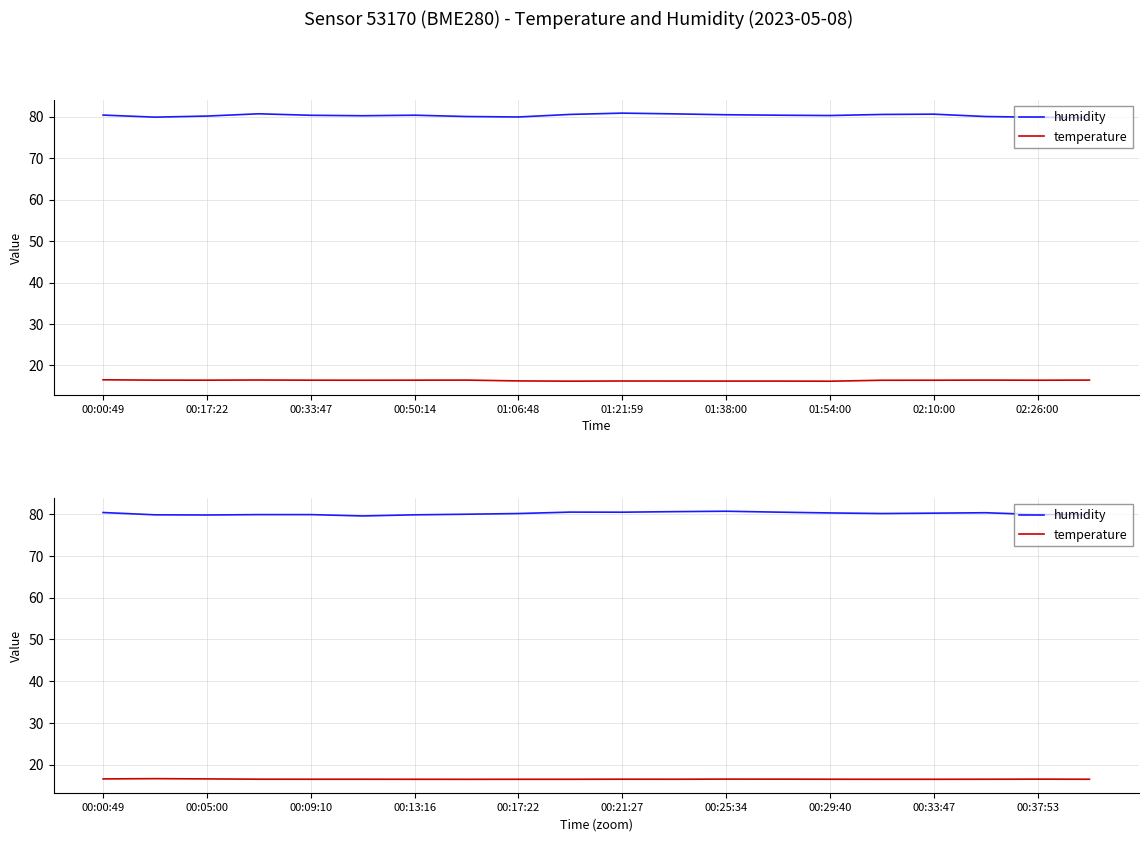

Reading left to right, extract all data points from this chart.

humidity: 80.4	79.8	79.8	79.9	79.9	79.6	79.8	80.0	80.2	80.5	80.5	80.6	80.7	80.5	80.3	80.2	80.2	80.3	79.9	79.9
temperature: 16.6	16.6	16.6	16.5	16.5	16.5	16.5	16.4	16.5	16.5	16.5	16.5	16.5	16.5	16.5	16.5	16.5	16.5	16.5	16.5